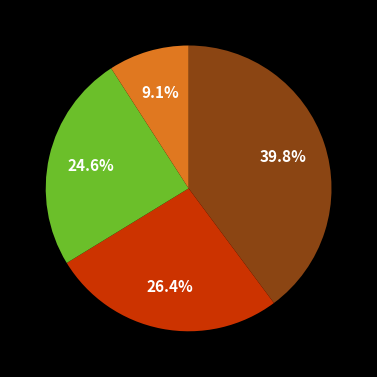

To the nearest percent, what is the average slice percentage?

25%